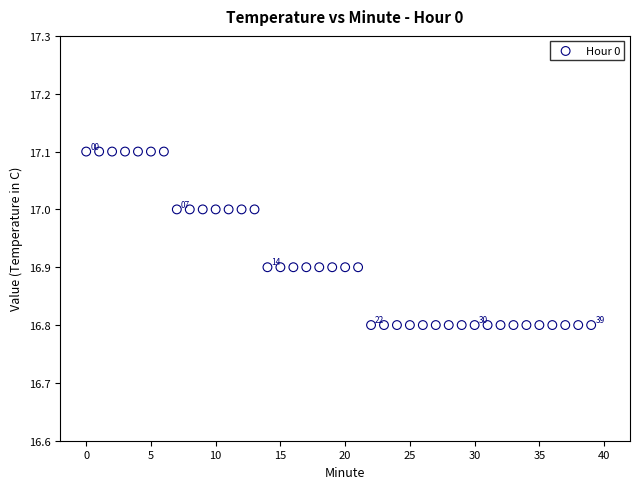

What is the range of Y values (max minus min)?

0.3